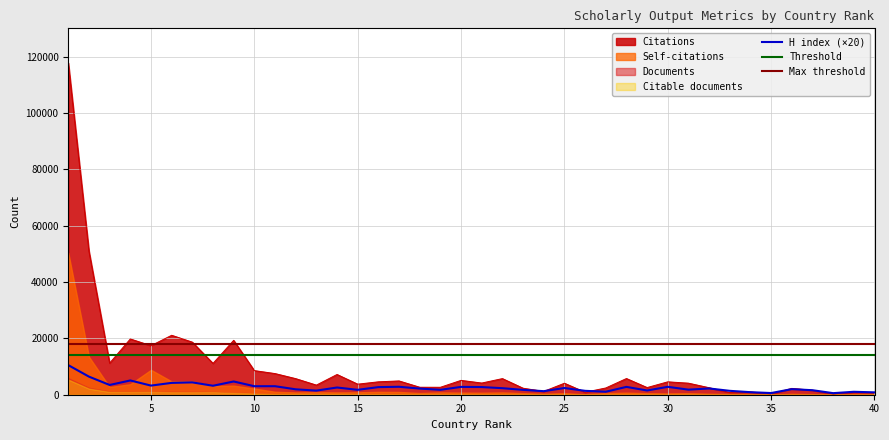

True or false: Max threshold and Threshold cross at least once.

False